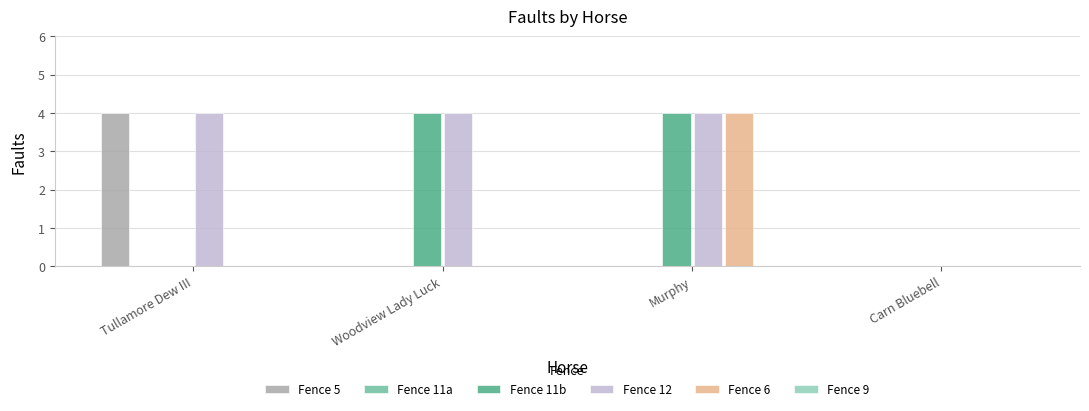

The Fence 6 series shows 0 at Tullamore Dew III. True or false?

True